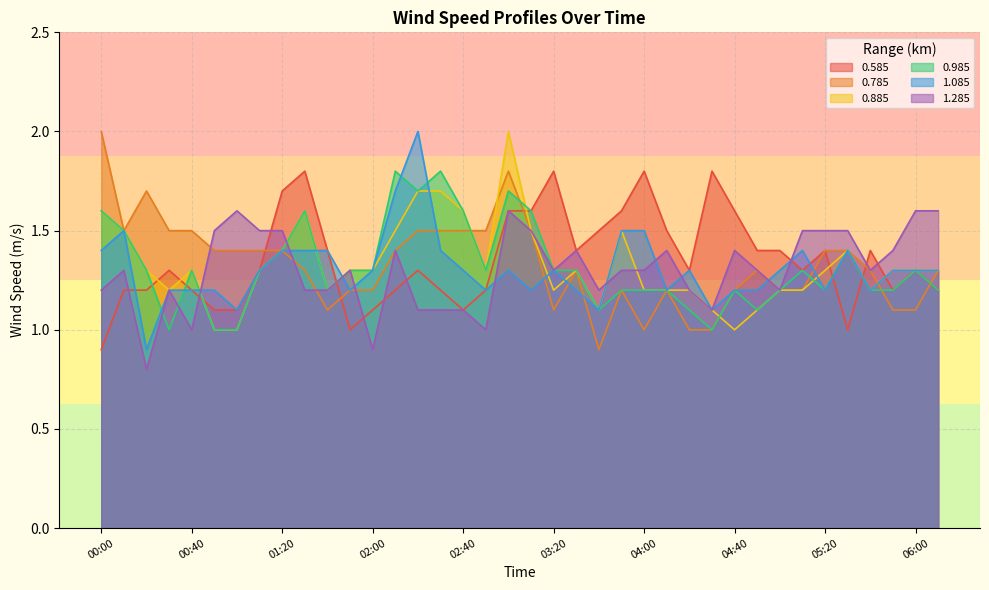

How many lines are shown in the chart?

6